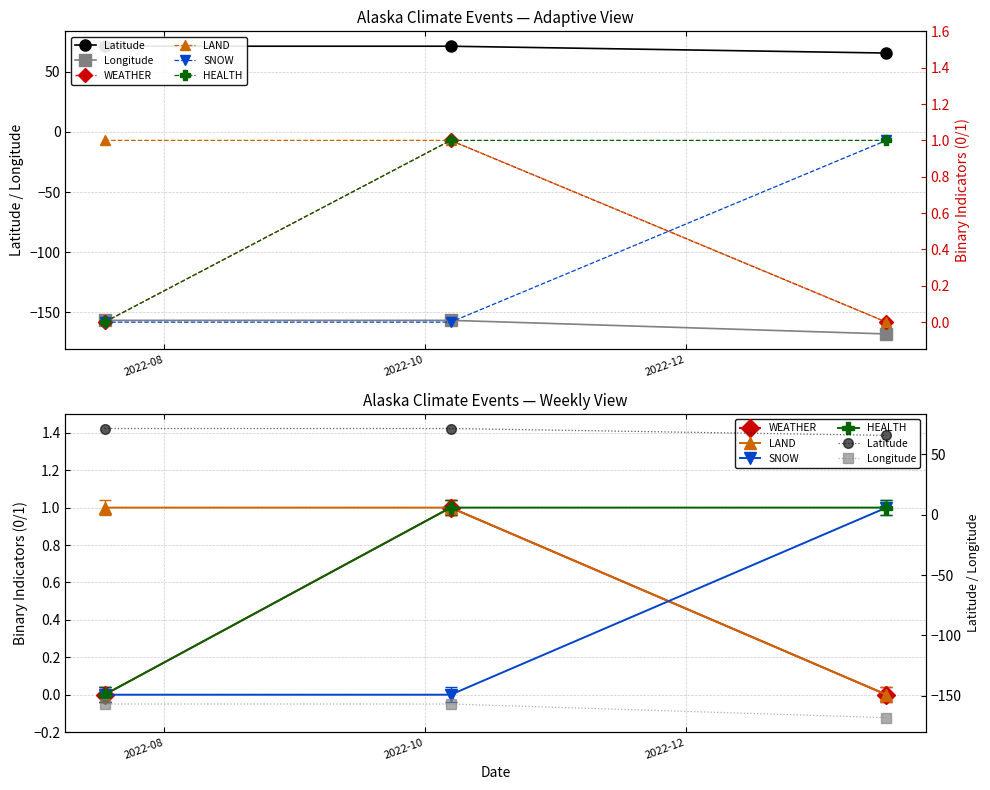

How many values in the SNOW series exceed 0?

1